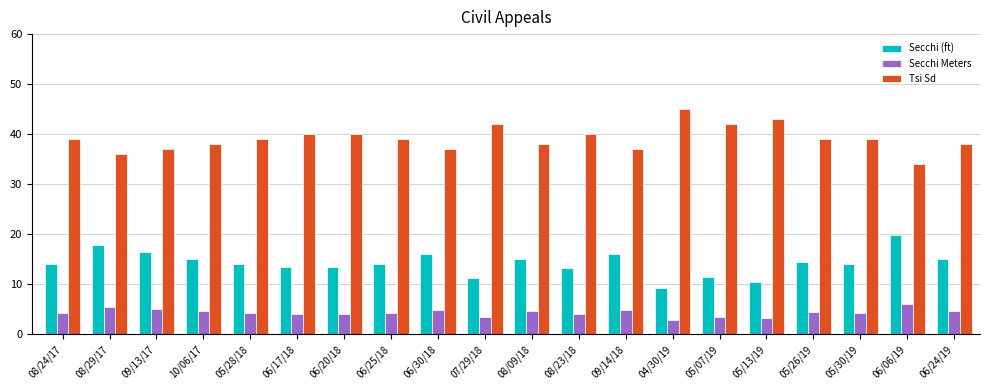

The value of Tsi Sd at 06/25/18 is 39.0. True or false?

True